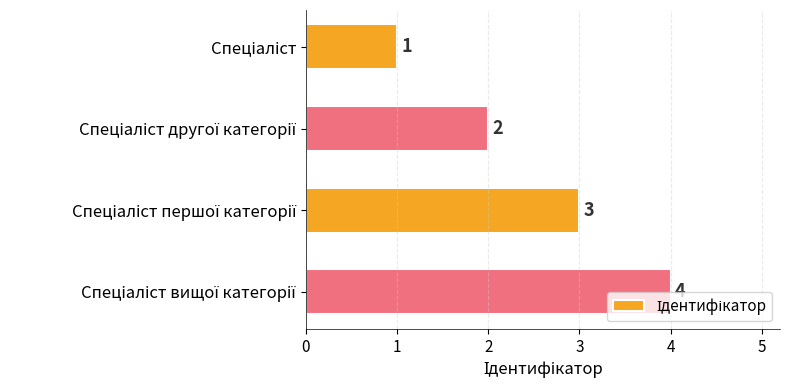

What is the sum of all values?

10